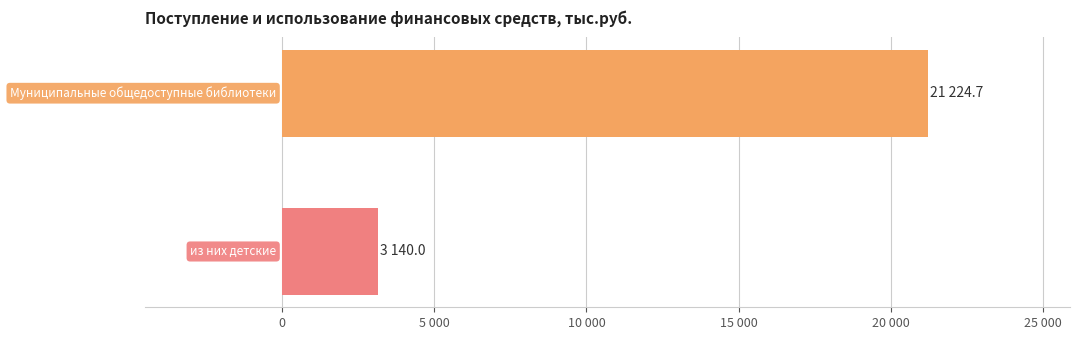

The value at Муниципальные общедоступные библиотеки is 21224.7. True or false?

True